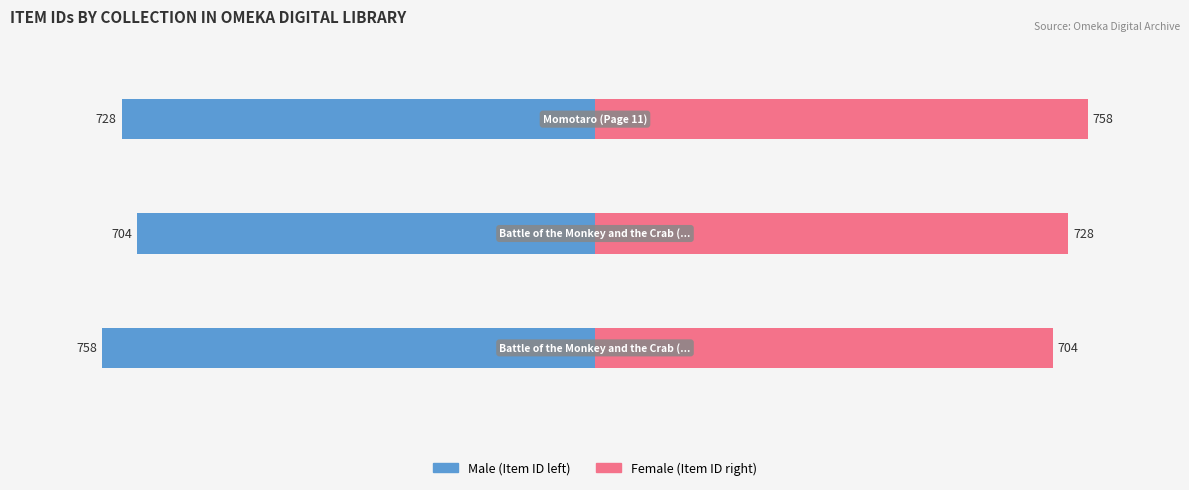

The Male series shows -1055 at −1000. True or false?

False